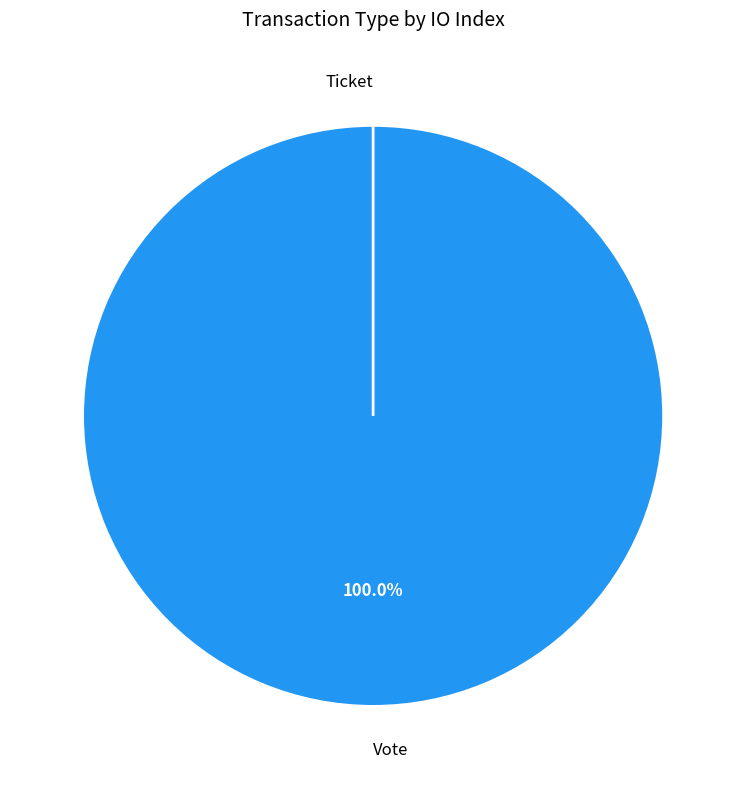

Combined, what portion of the pie is Vote and Ticket?

100.0%